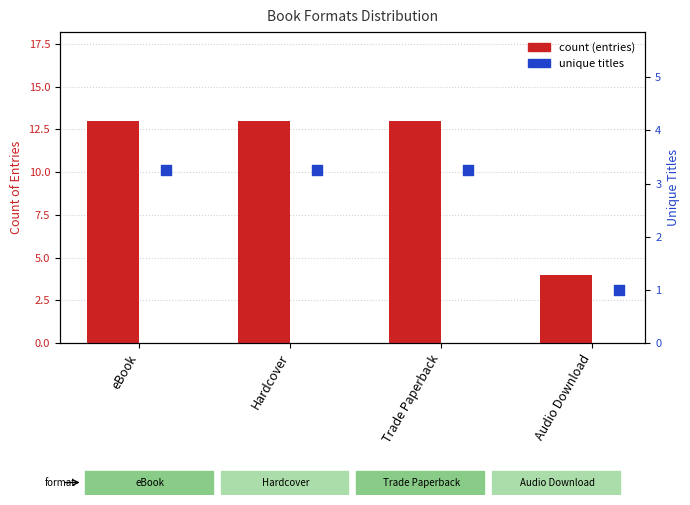

At which category is the sum across all series the highest?

eBook